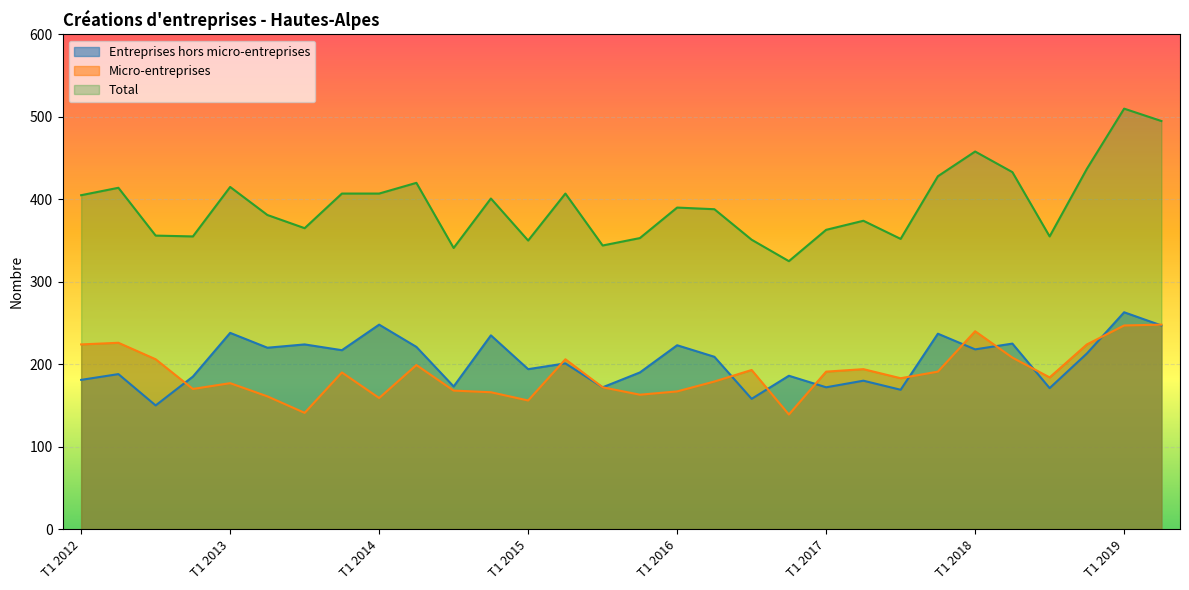

At which label is Micro-entreprises closest to 193?

T3 2016